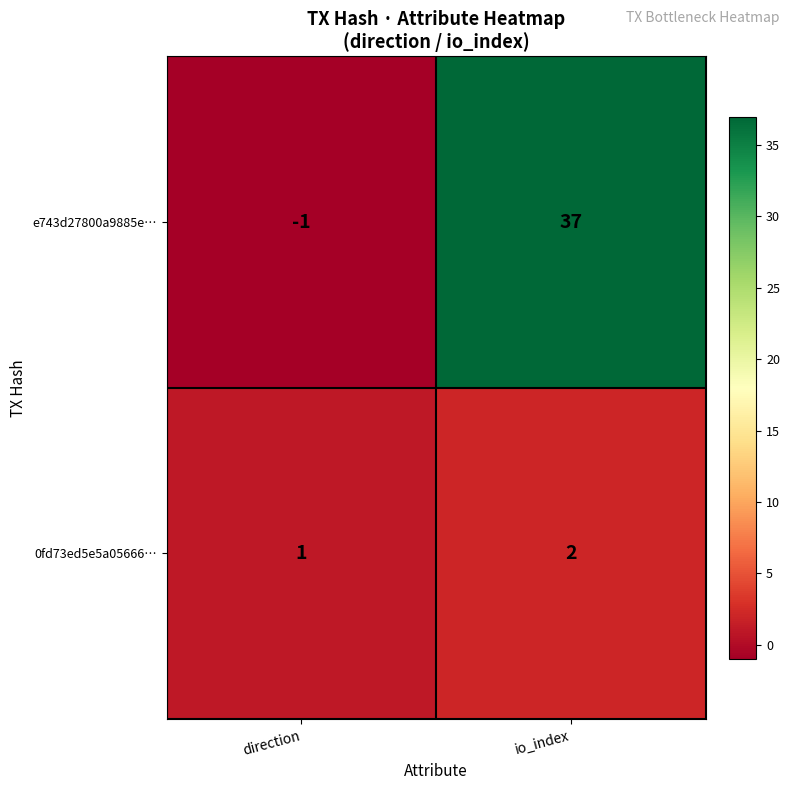

Reading left to right, list all the values displayed in this chart.

e743d27800a9885e…: -1	37
0fd73ed5e5a05666…: 1	2